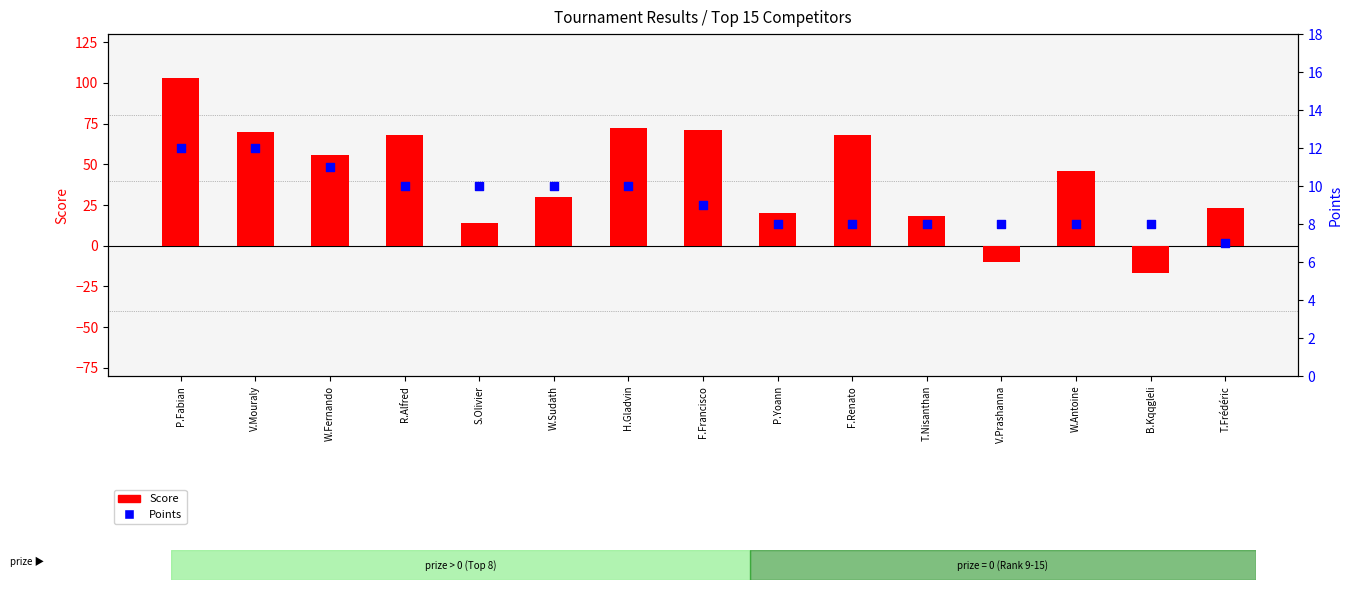

What are all the series names shown in the legend?

Score, Points